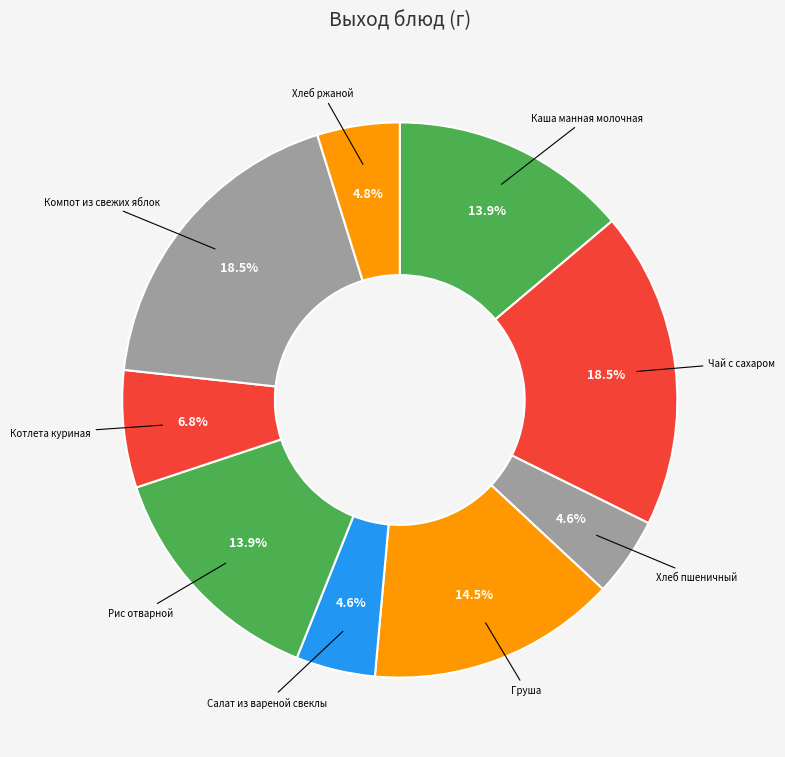

How many segments does this pie chart have?

9